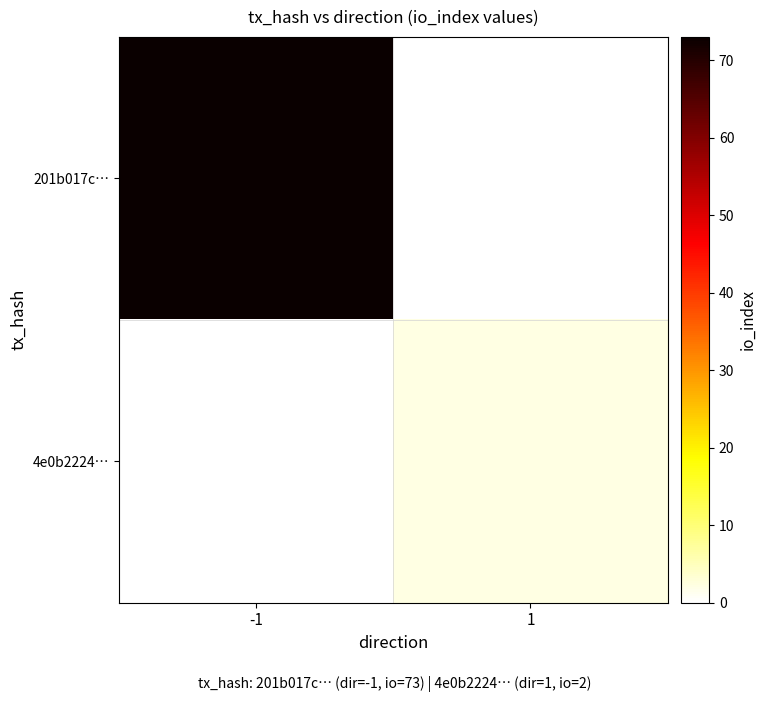

What is the difference between the highest and lowest values at -1?

73